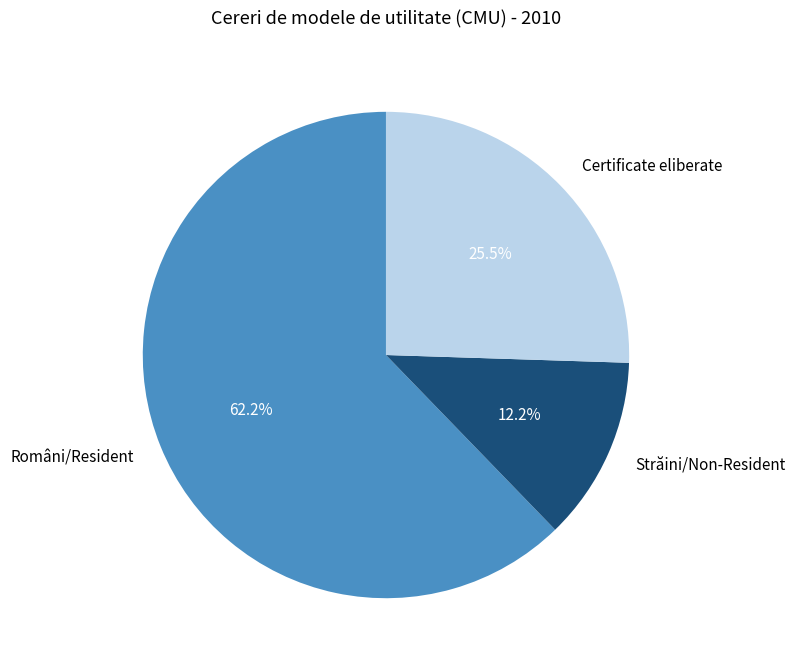

Which slice represents more than half of the pie?

Români/Resident